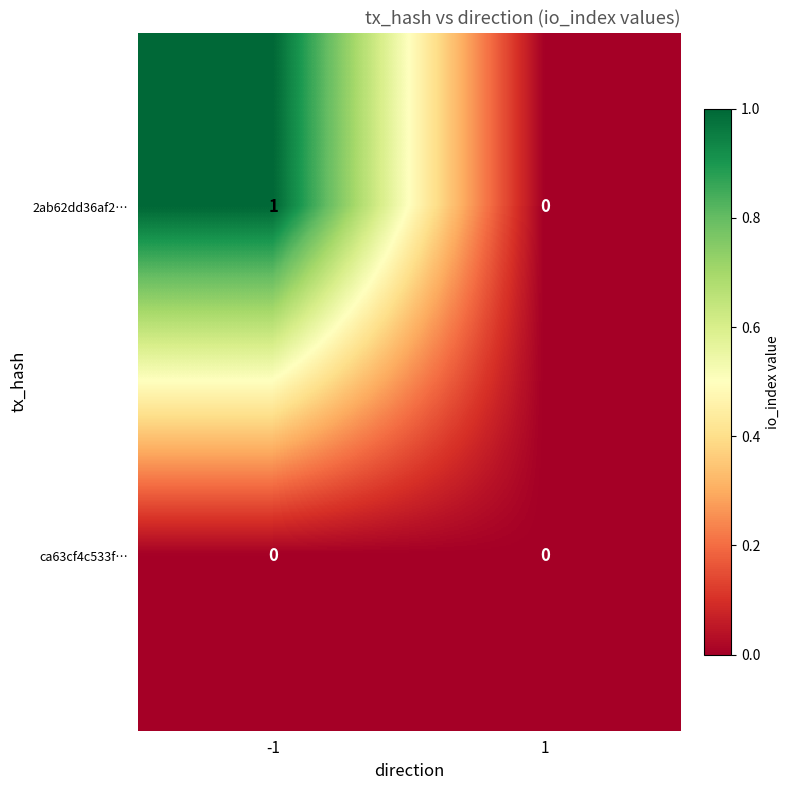

List the series in order of their peak value, highest first.

2ab62dd36af2…, ca63cf4c533f…